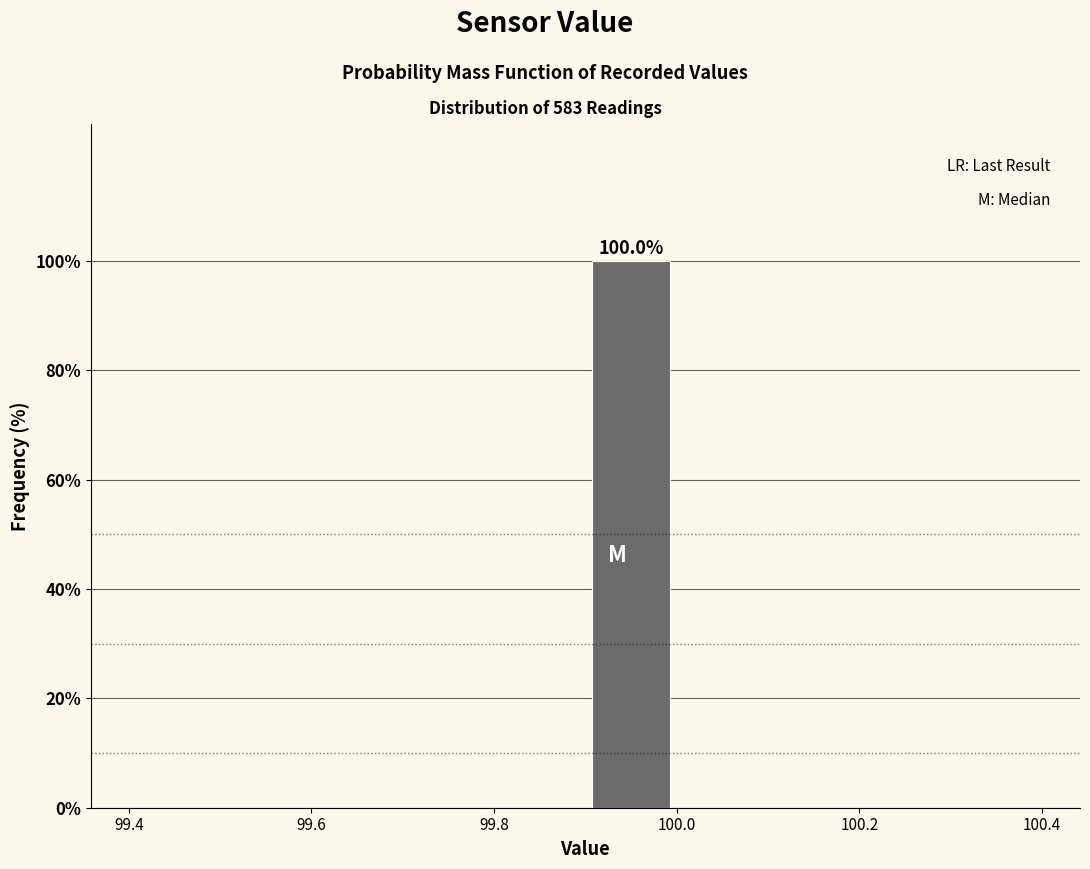

Which range on the x-axis has the tallest bar?

99.9 to 100.0